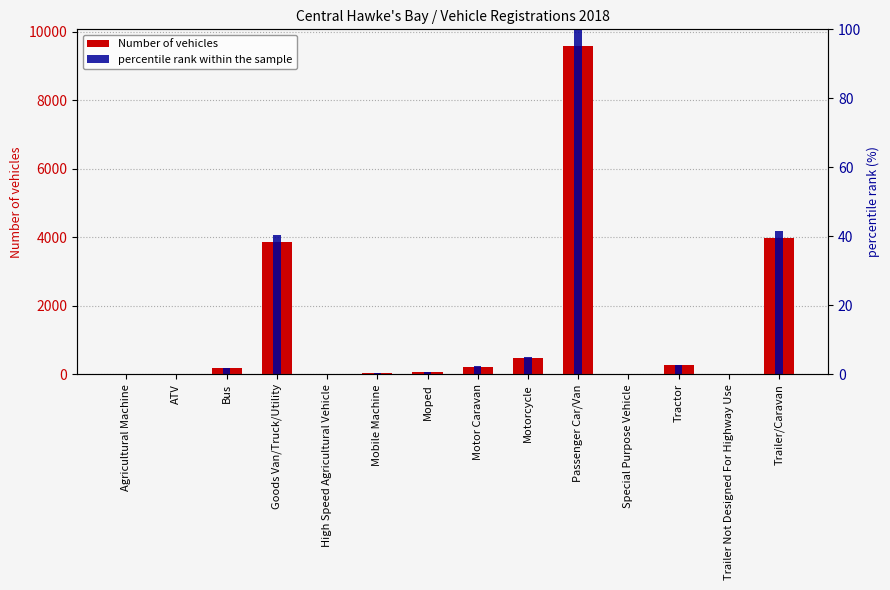

Which has a higher value, Mobile Machine or Moped?

Moped